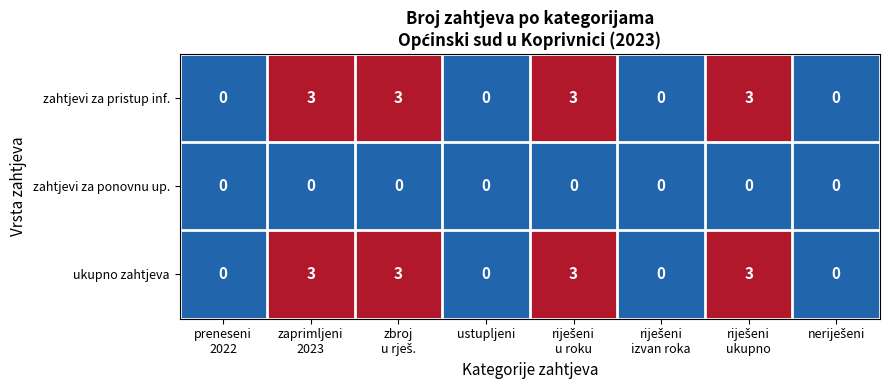

What is the greatest value displayed?

3